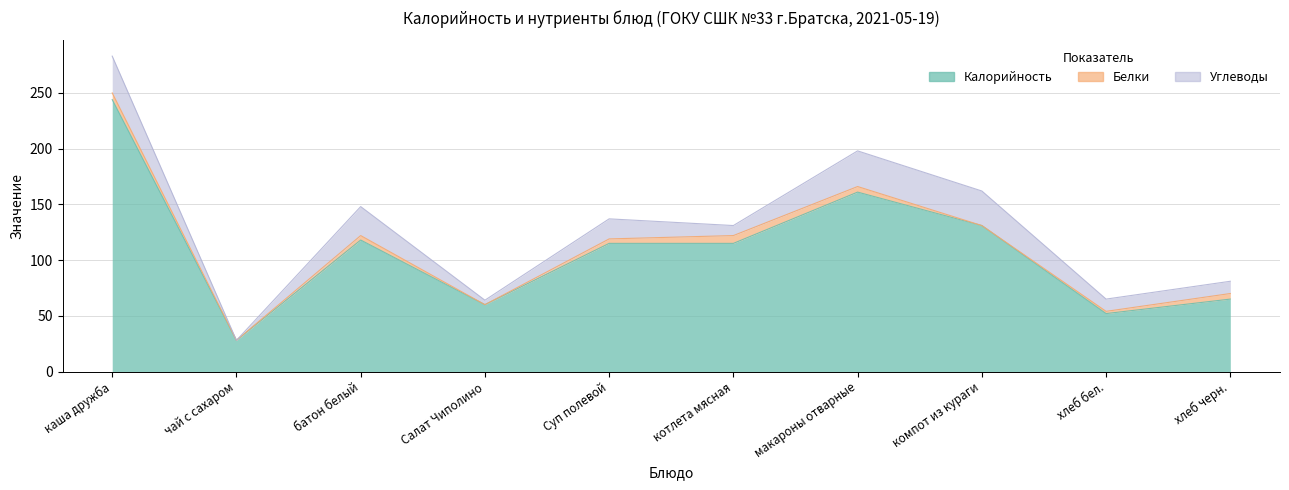

Is the value of Белки at батон белый greater than the value of Углеводы at хлеб черн.?

No